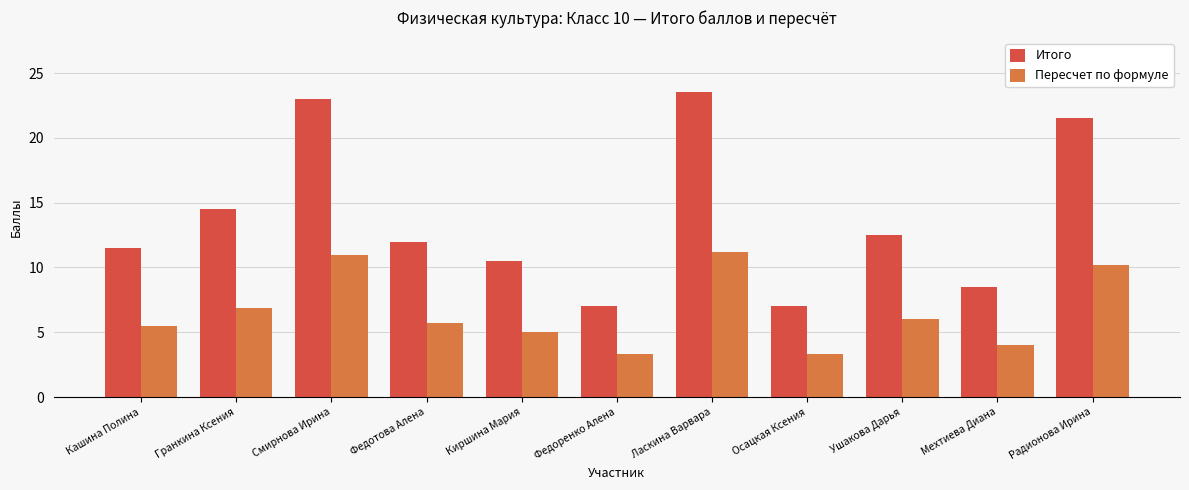

Is the value of Пересчет по формуле at Киршина Мария greater than the value of Итого at Мехтиева Диана?

No